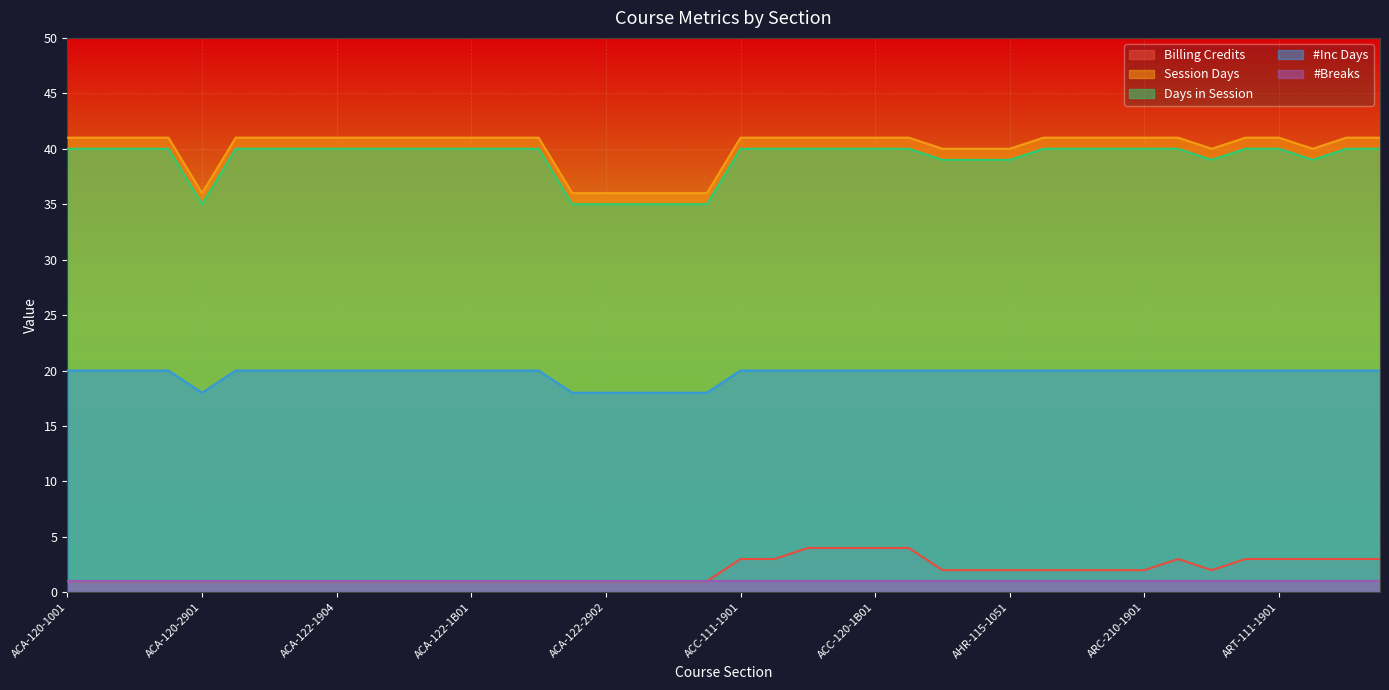

At which category is the sum across all series the highest?

ACC-120-1901